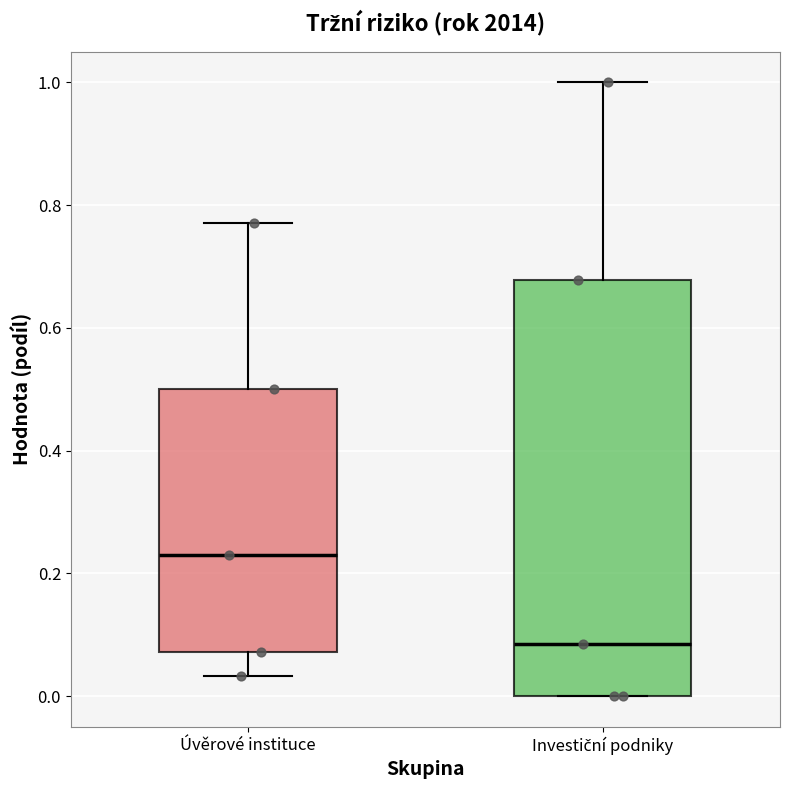

Which box's median line is the highest?

Úvěrové instituce